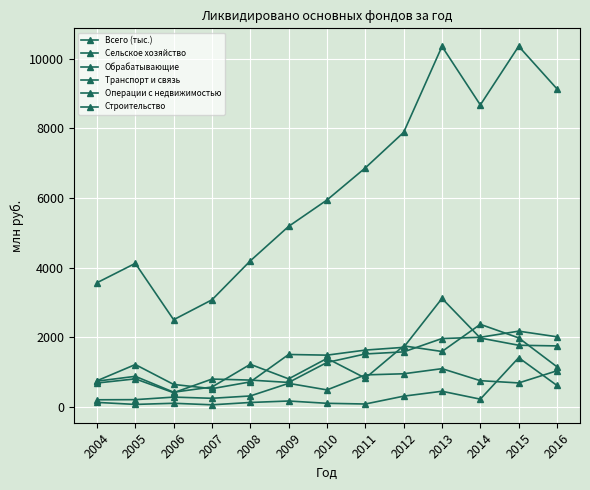

What is the sum of all Операции с недвижимостью values?

15690